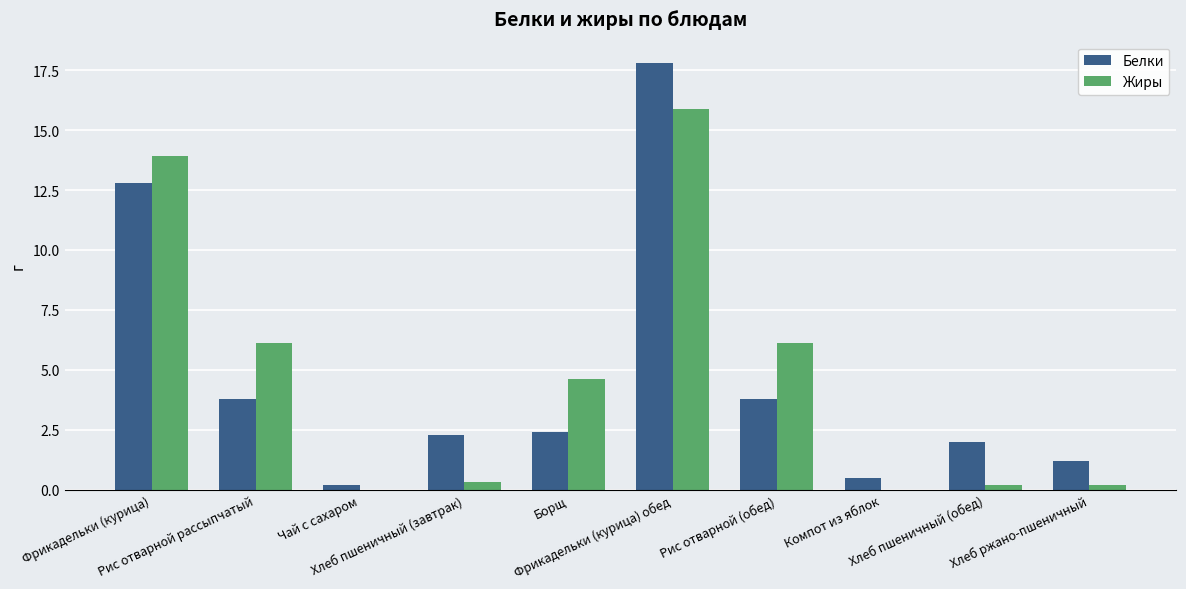

Are the bars grouped side by side (vs. stacked)?

Yes